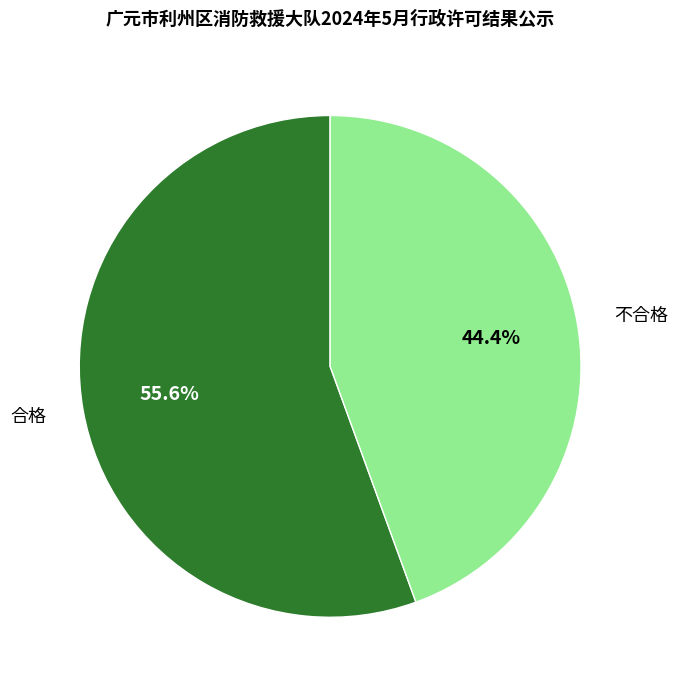

To the nearest percent, what portion does 合格 represent?

56%